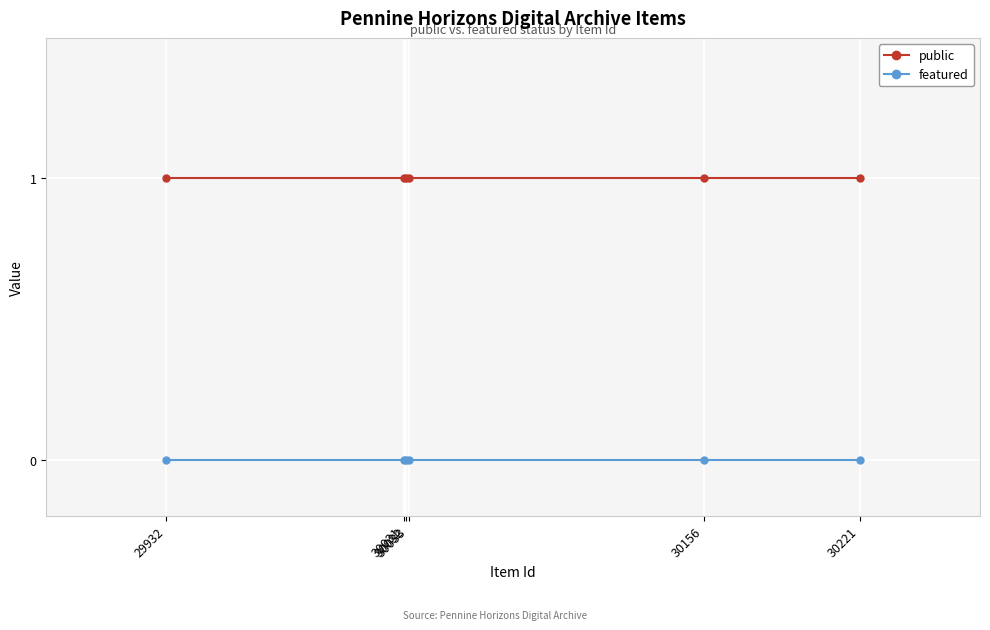

Rank the series by their maximum value, from lowest to highest.

featured, public